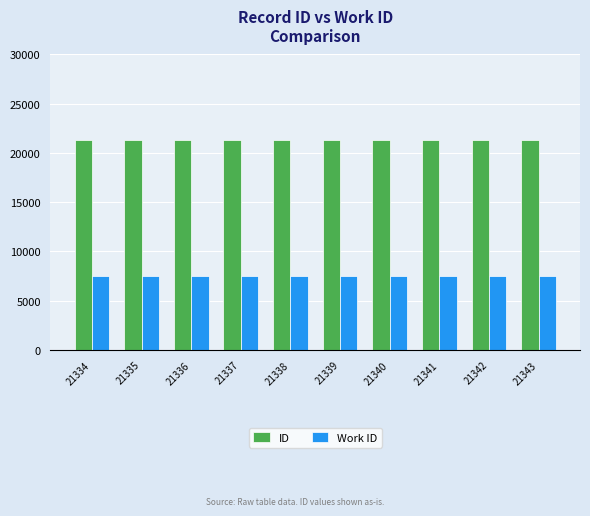

At how many categories does at least one series exceed 10017?

10